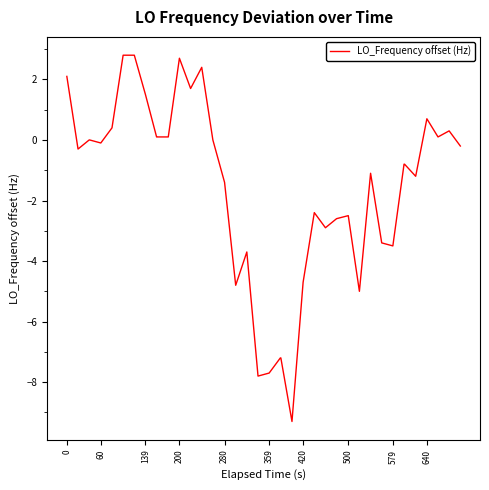

What is the maximum value shown in the chart?

2.8